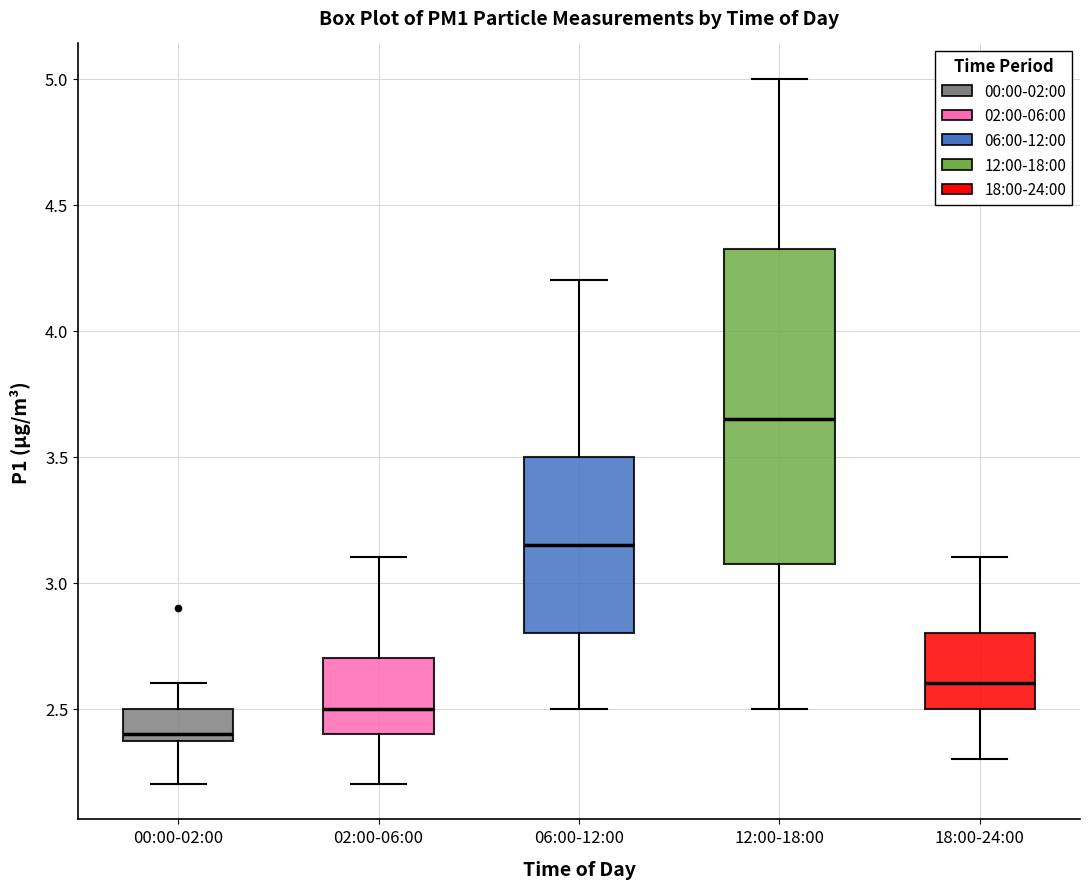

Where does the lower whisker of the box for 00:00-02:00 end on the y-axis? The values are not printed on the chart, so give them approximately, as read against the axis.

2.20